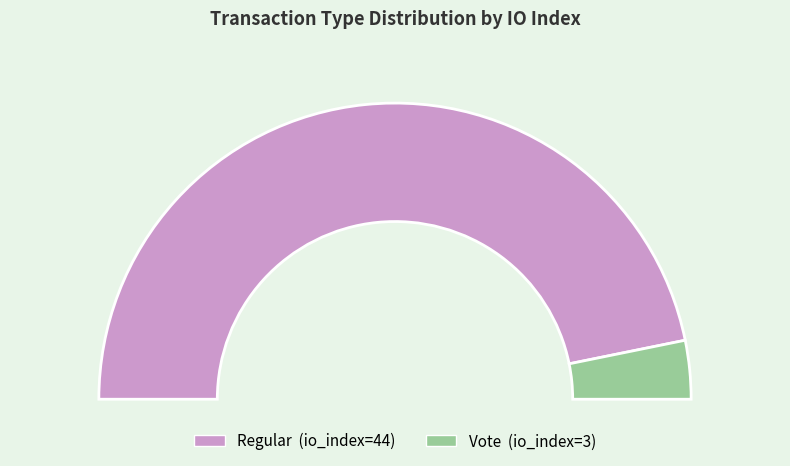

How many segments does this pie chart have?

2